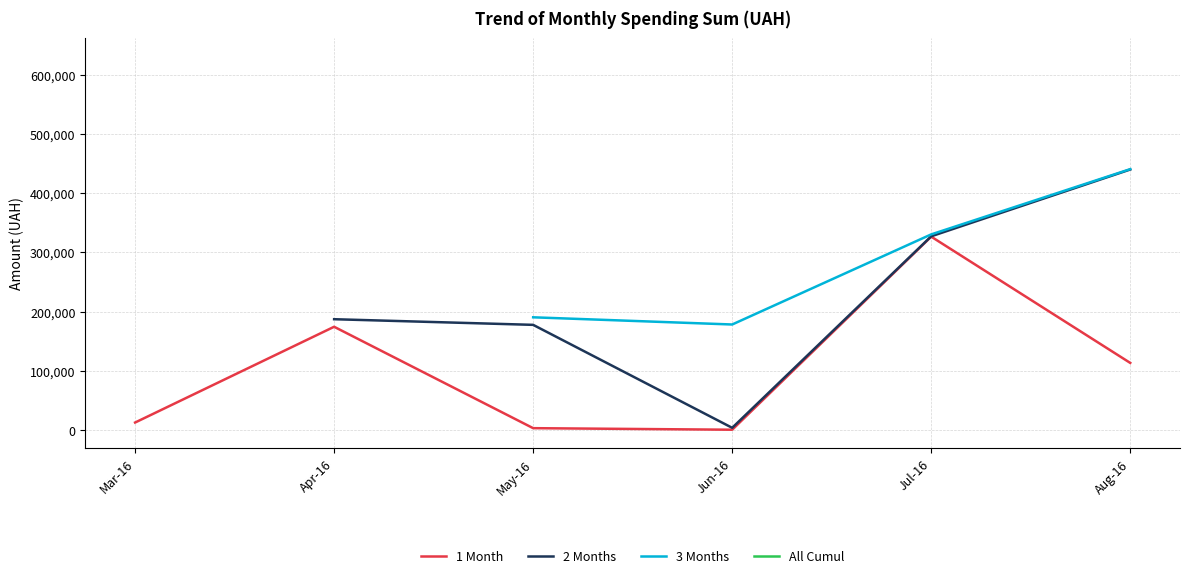

How many values in the 2 Months series are below 187181?

2